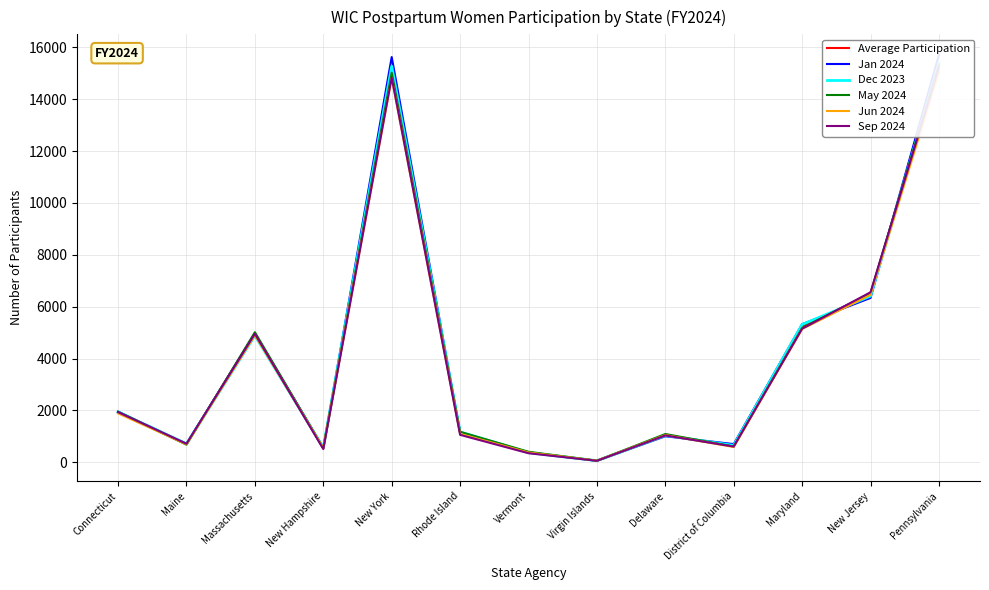

What is the approximate value of Dec 2023 at Connecticut?

1939.0